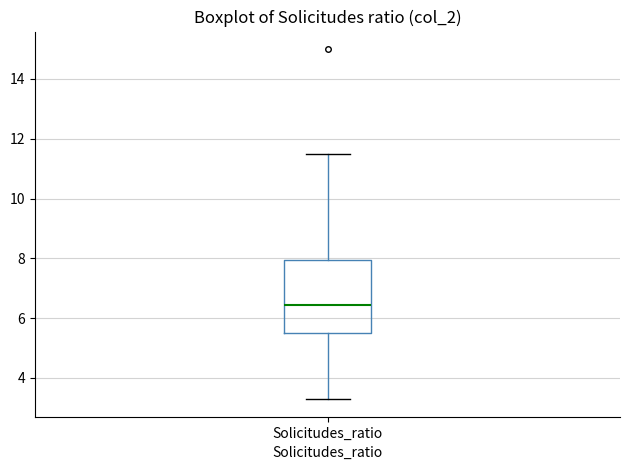

Where is the upper edge of the box for Solicitudes_ratio on the y-axis? The values are not printed on the chart, so give them approximately, as read against the axis.

8.0